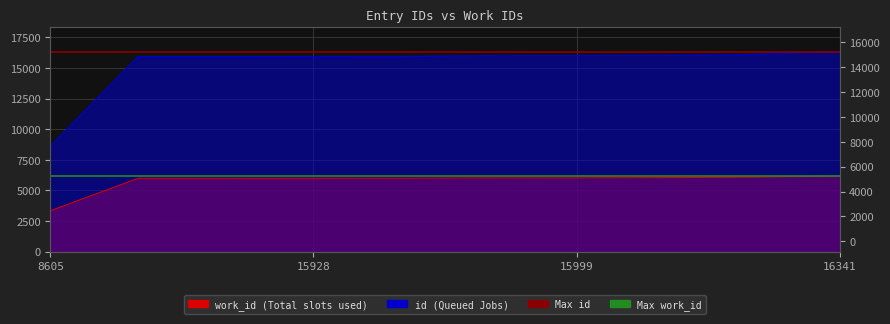

What is the difference between the maximum and minimum values in the id series?

7736